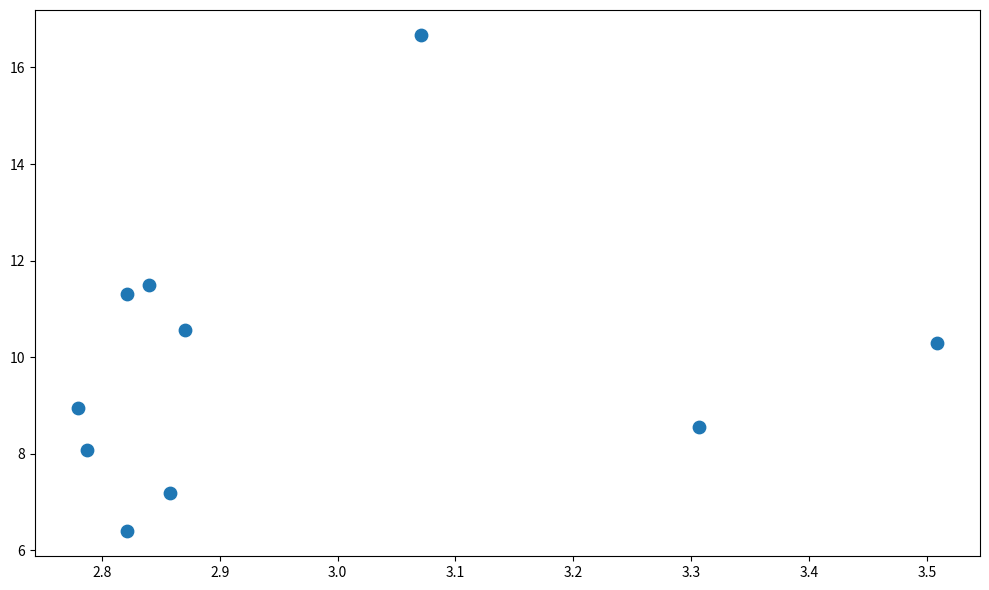

What is the range of Y values (max minus min)?

10.3